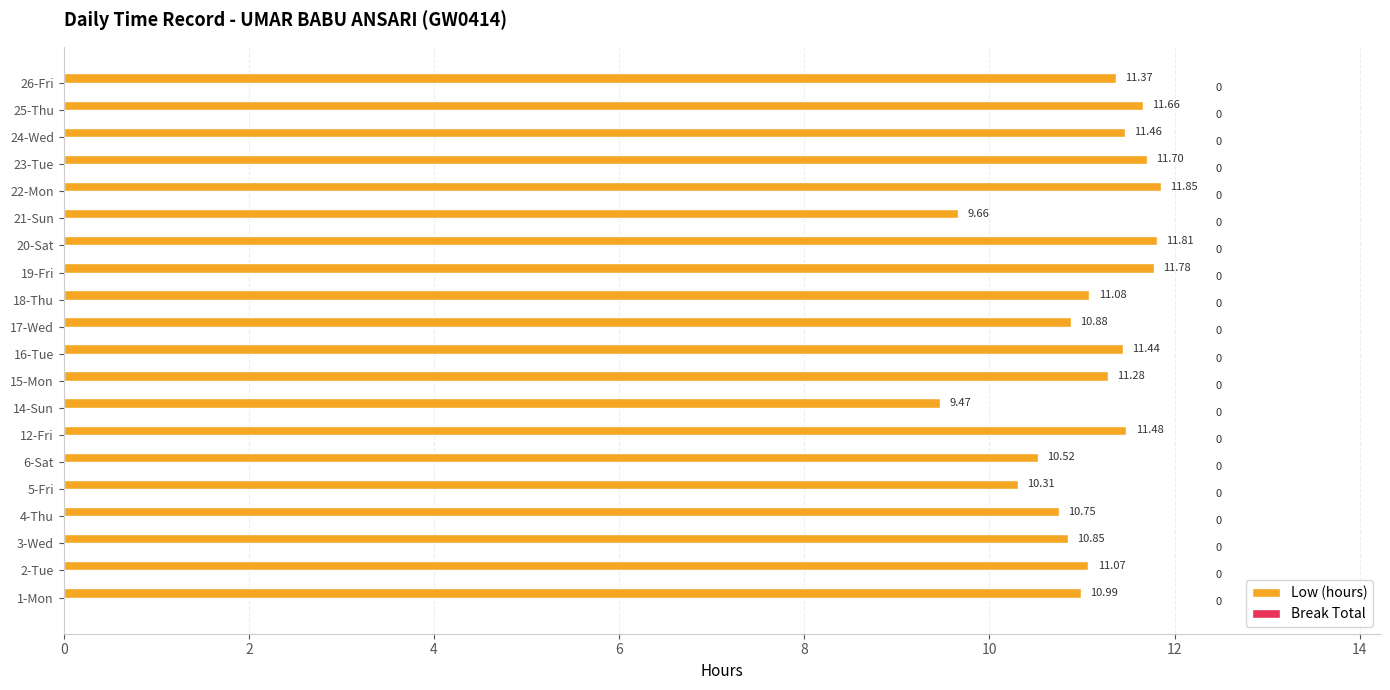

Count the number of data series in this chart.

1